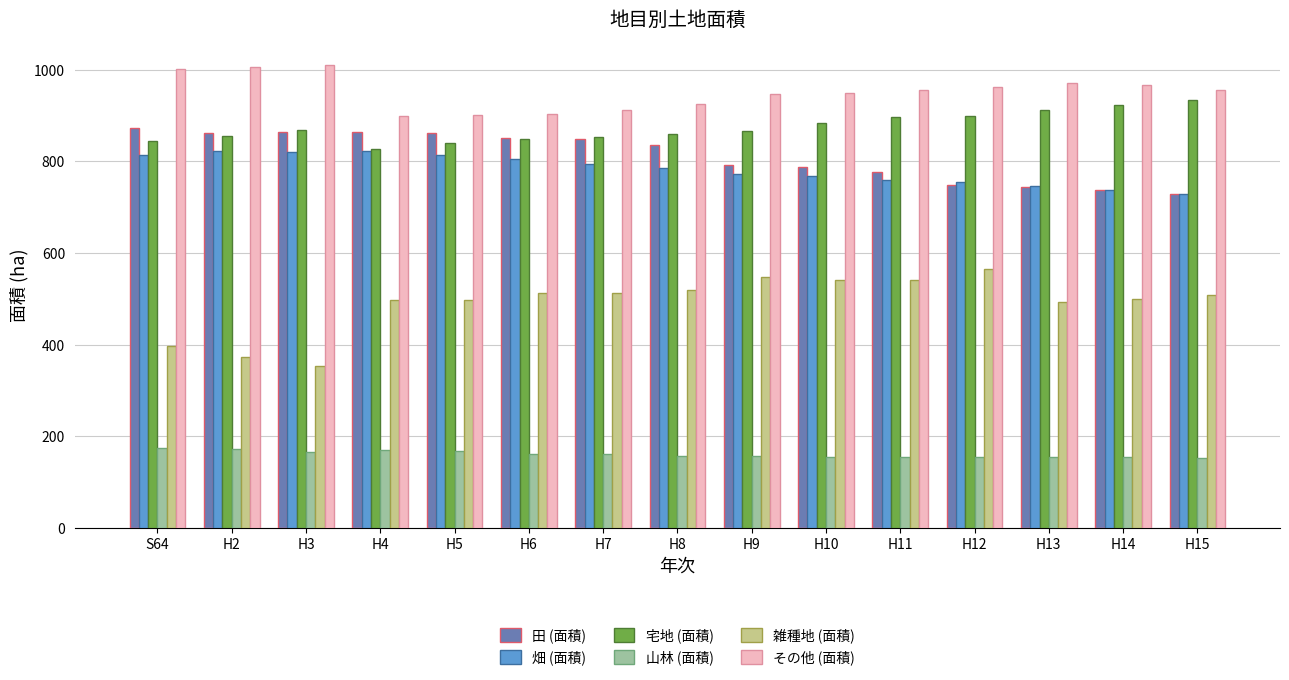

Read the 田 (面積) value at H11.

777.0